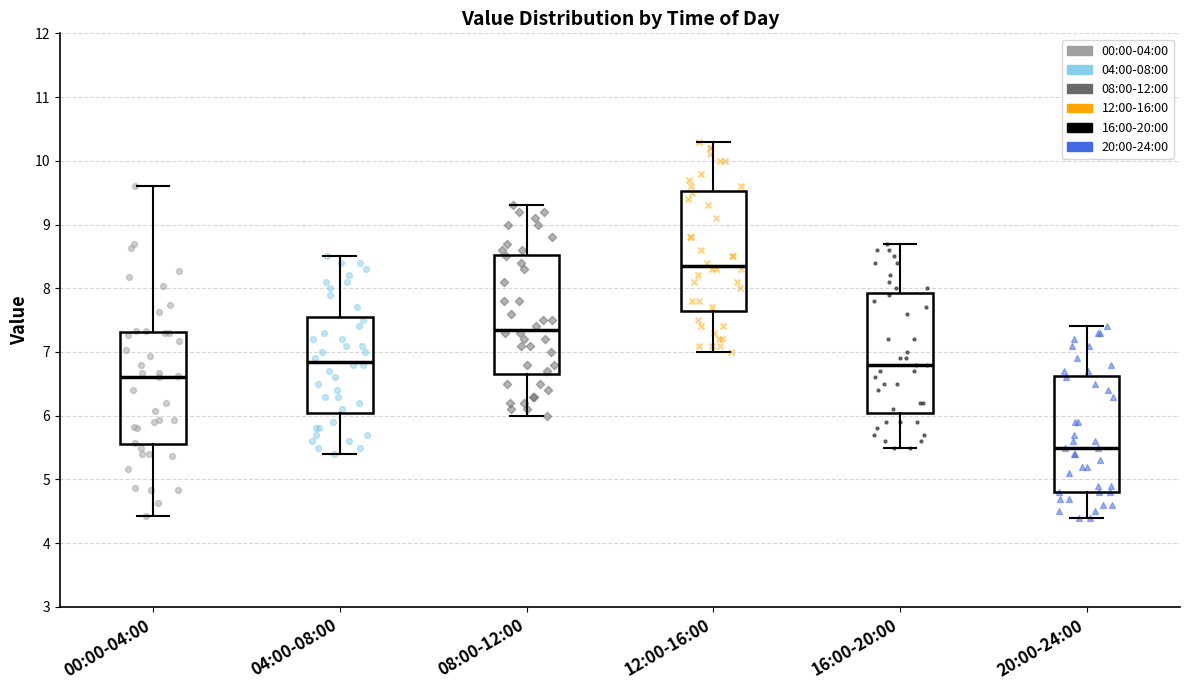

Reading left to right, read every box against the y-axis: the position of its median line, the range the box covers, and the ends of its whiskers. The values are not printed on the chart, so give them approximately, as read against the axis.

00:00-04:00: median 6.6, box 5.6 to 7.3, whiskers 4.4 to 9.6
04:00-08:00: median 6.9, box 6.1 to 7.6, whiskers 5.4 to 8.5
08:00-12:00: median 7.4, box 6.7 to 8.5, whiskers 6.0 to 9.3
12:00-16:00: median 8.4, box 7.7 to 9.5, whiskers 7.0 to 10.3
16:00-20:00: median 6.8, box 6.1 to 7.9, whiskers 5.5 to 8.7
20:00-24:00: median 5.5, box 4.8 to 6.6, whiskers 4.4 to 7.4